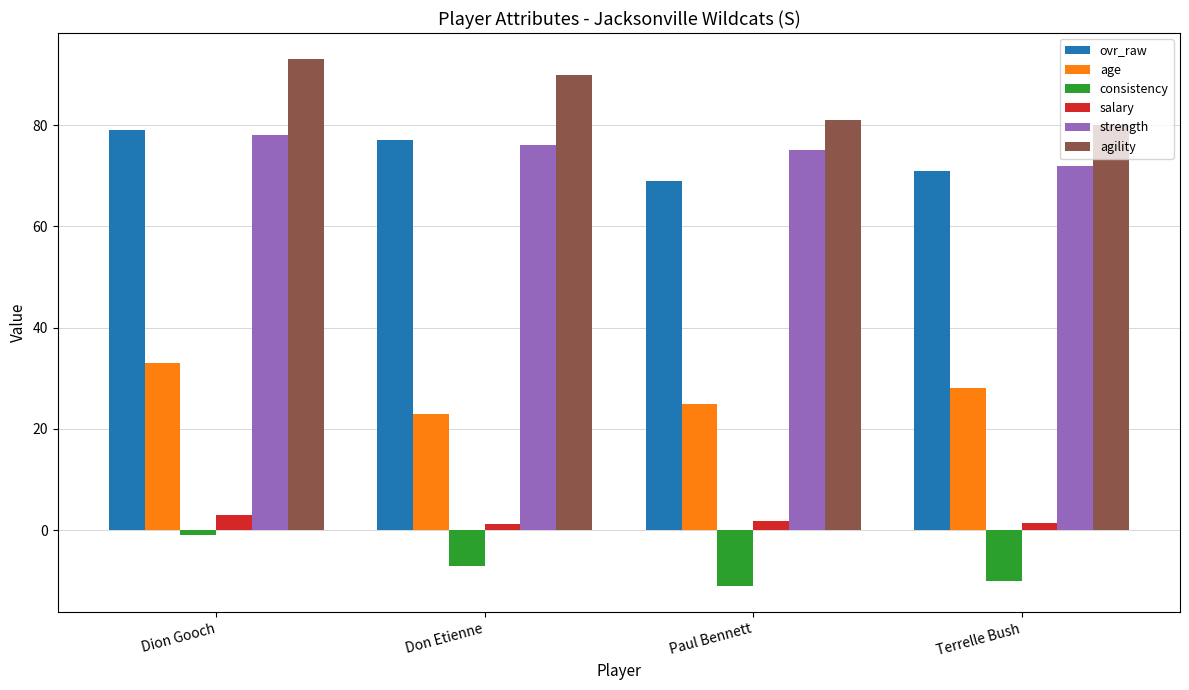

Are the bars grouped side by side (vs. stacked)?

Yes